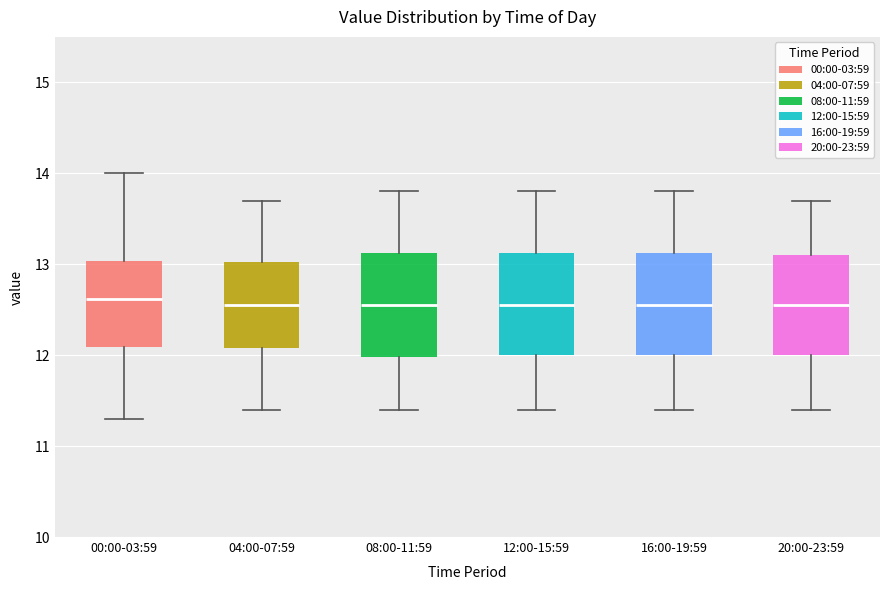

Where is the lower edge of the box for 00:00-03:59 on the y-axis? The values are not printed on the chart, so give them approximately, as read against the axis.

12.1